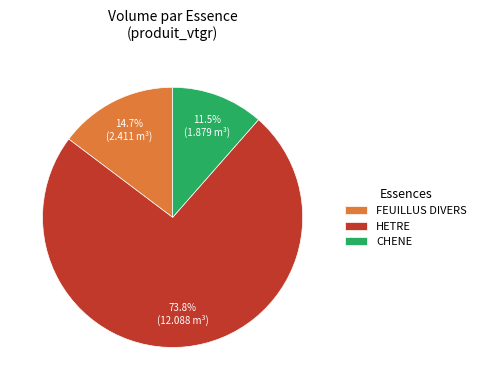

True or false: CHENE accounts for 1% of the total.

False